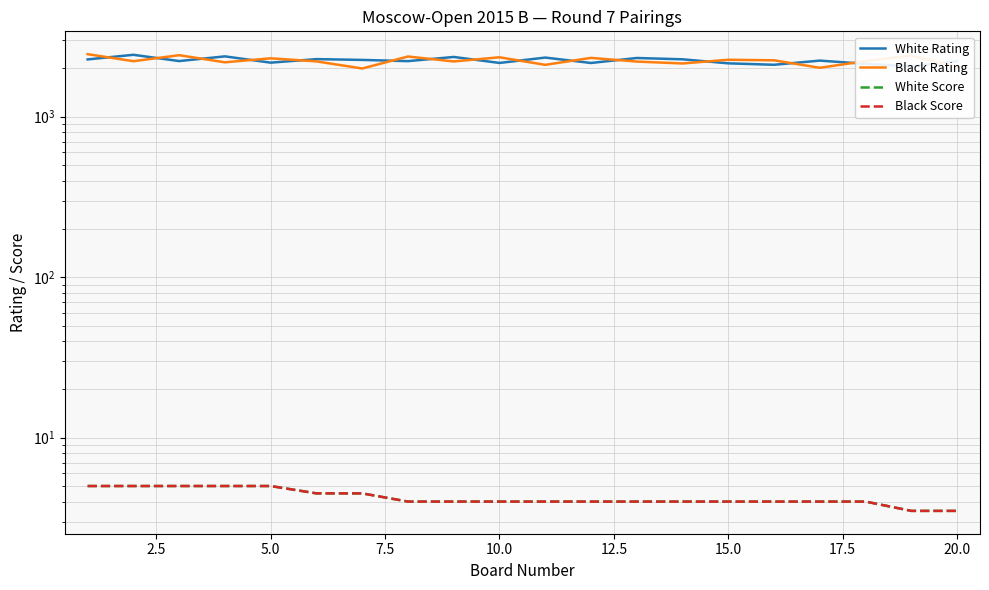

What is the value of the White Score point at the 1st from the left?

5.0